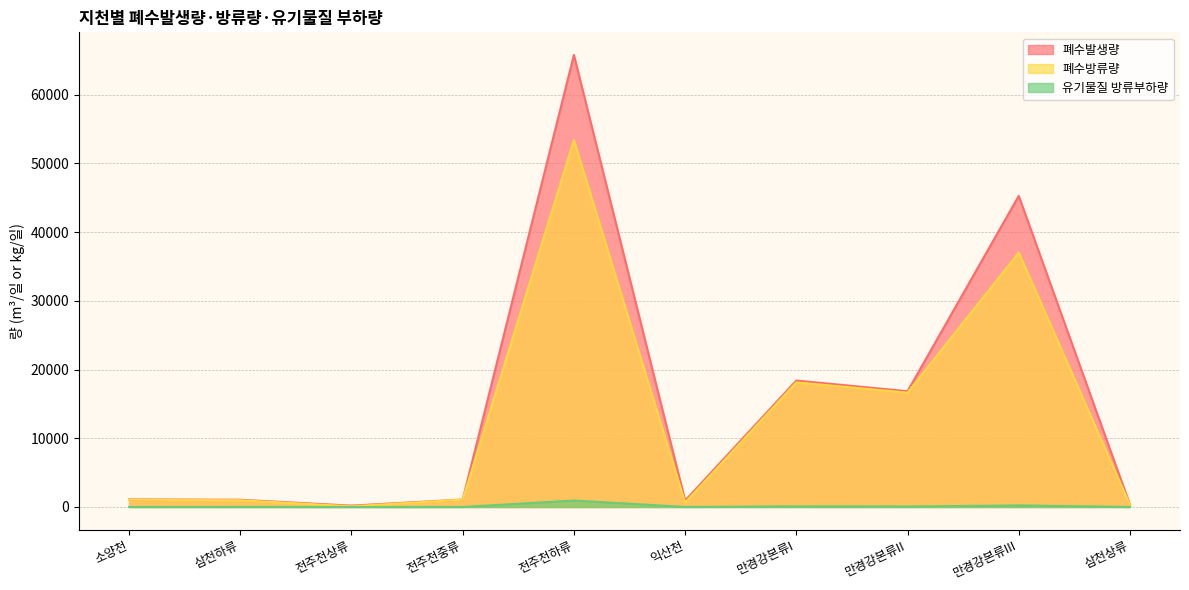

Which has a higher value, 익산천 or 만경강본류II?

만경강본류II